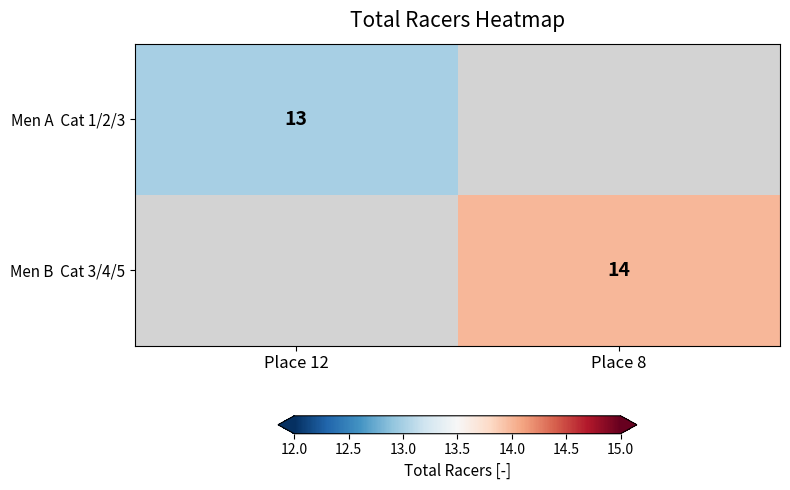

How many distinct data groups are displayed?

2